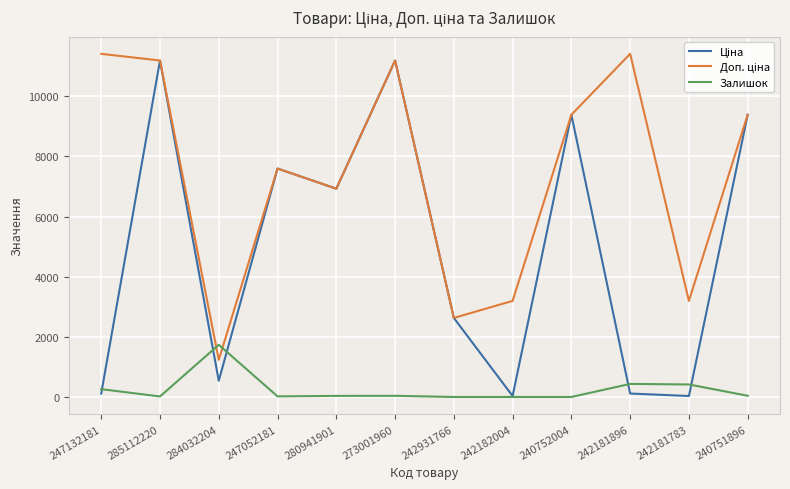

What is the maximum value for Залишок?

1734.0